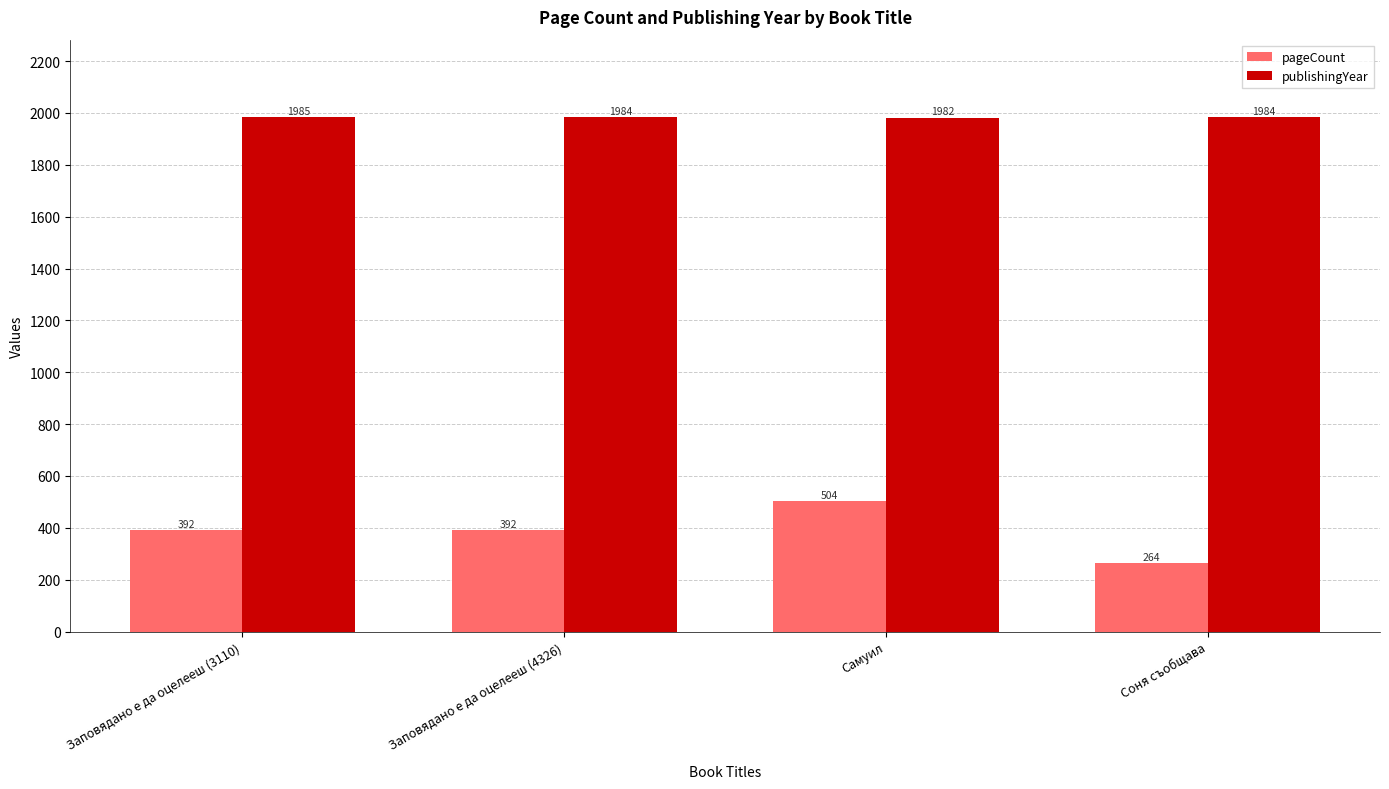

What value does the pageCount series have at Соня съобщава?

264